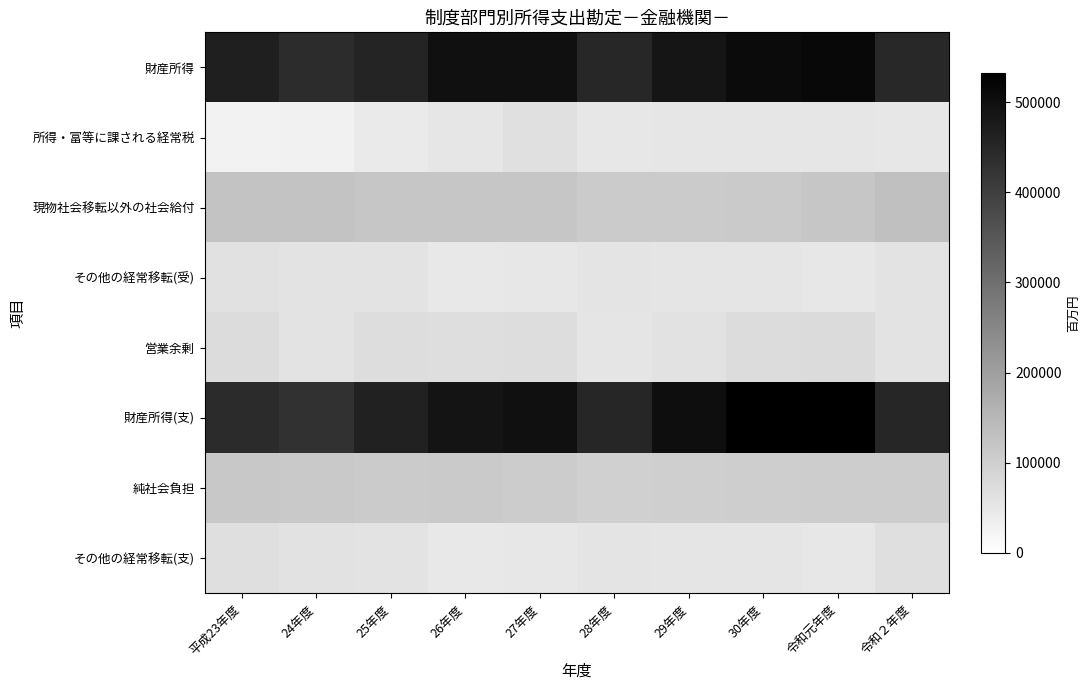

What is the total value across all series at 27年度?

1458147